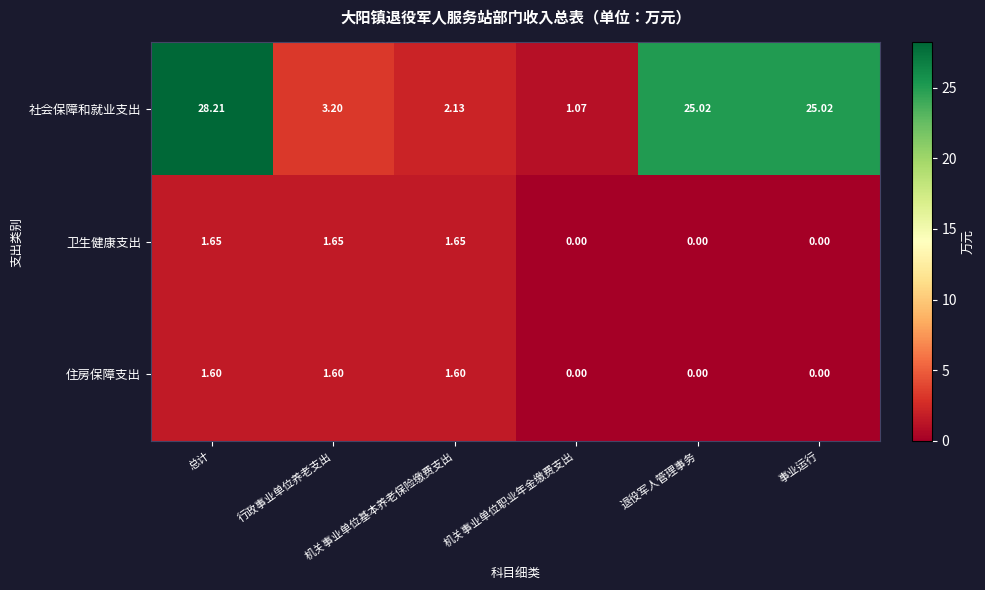

Which series has the largest total across all categories?

社会保障和就业支出